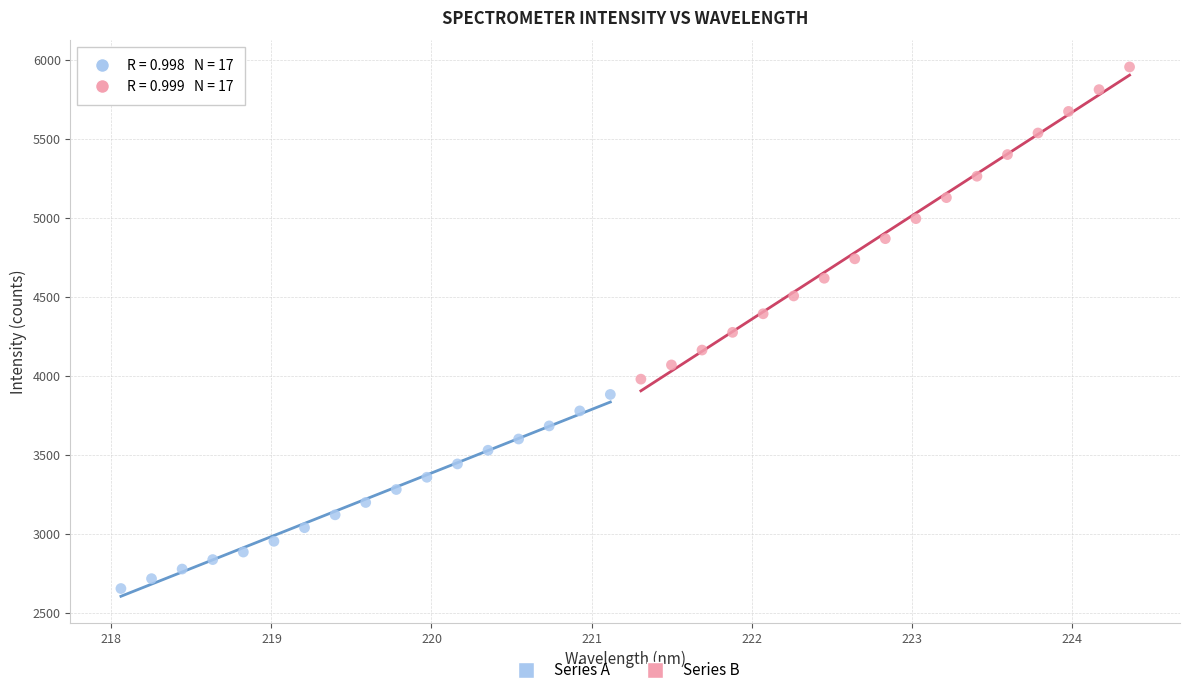

Which series reaches the minimum Y coordinate?

Series A